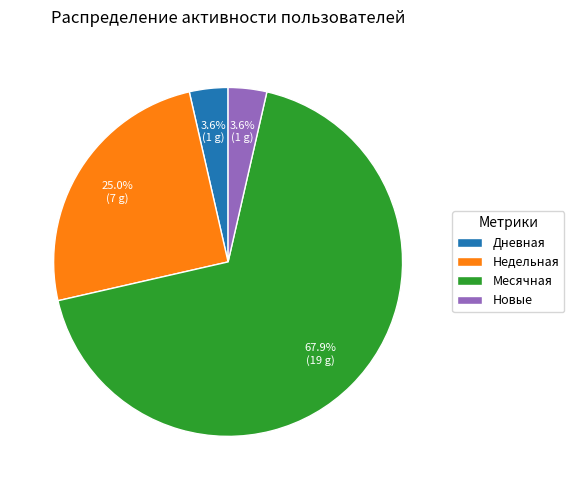

To the nearest percent, what is the average slice percentage?

25%